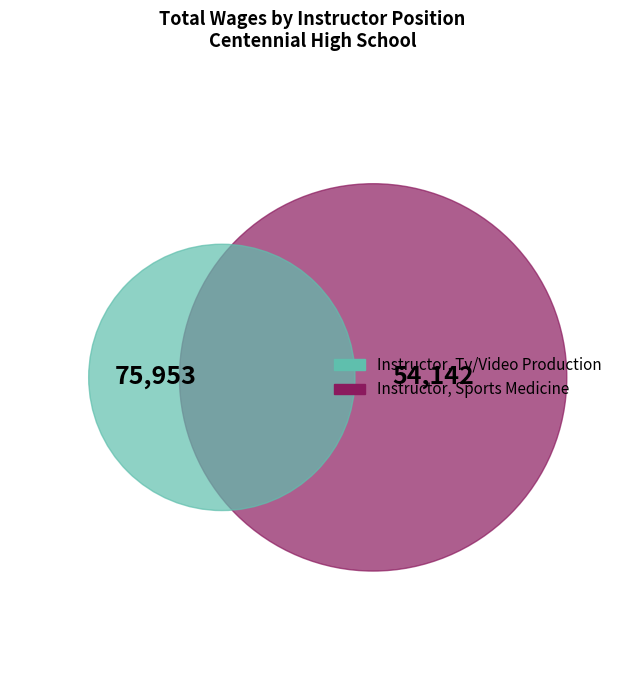

Rank the categories by value from lowest to highest.

Instructor, Sports Medicine, Instructor, Tv/Video Production